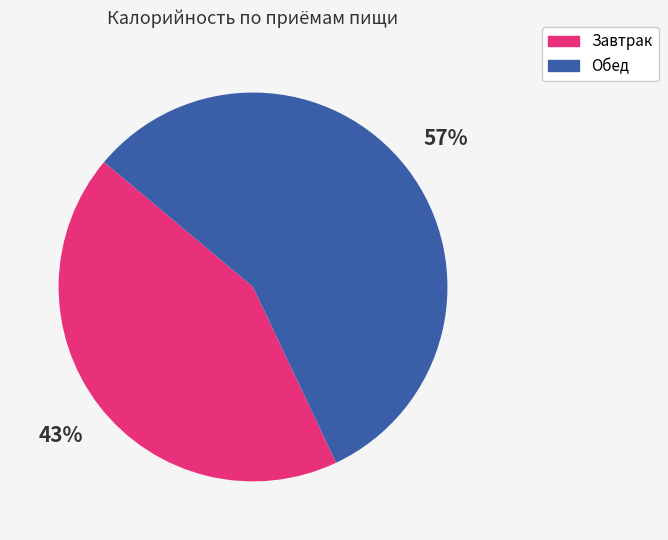

Which category accounts for the majority?

Обед